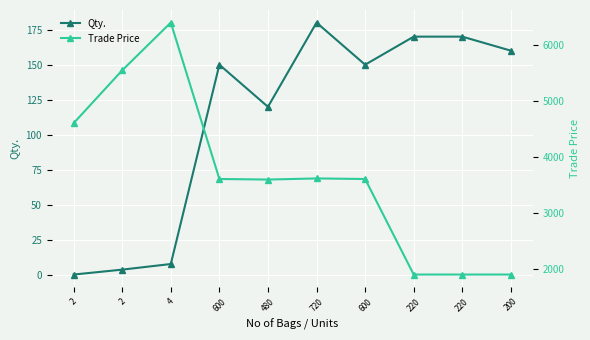

How many interior local peaks does the Qty. series have?

2